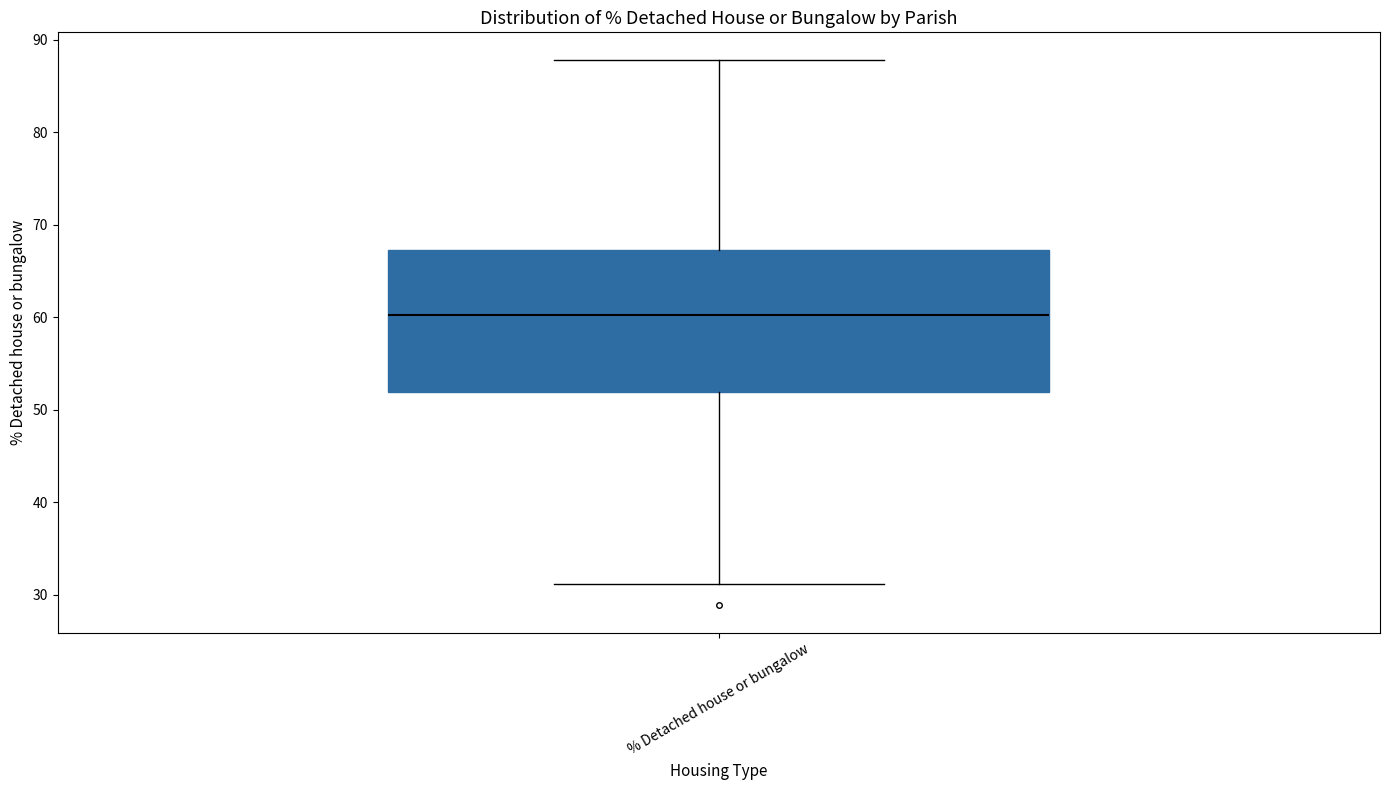

Where is the upper edge of the box for % Detached house or bungalow on the y-axis? The values are not printed on the chart, so give them approximately, as read against the axis.

67